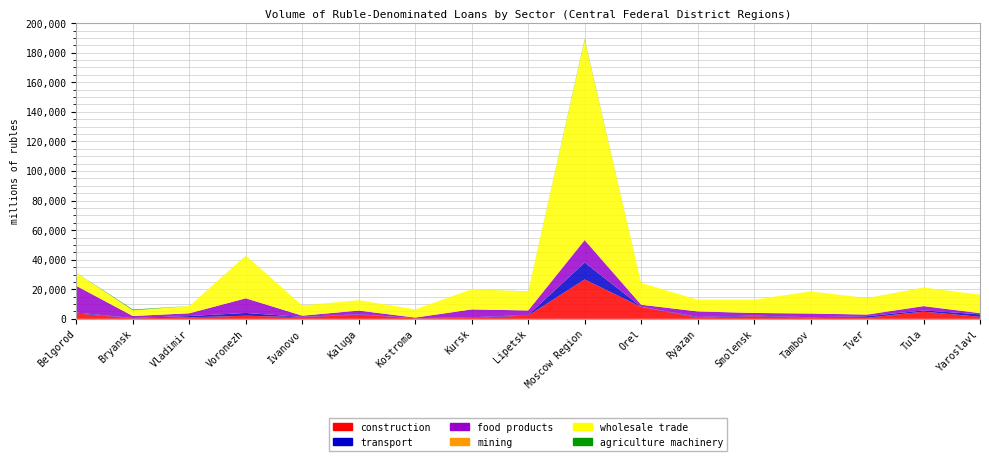

Reading right to left, what are all the values shown in this chart?

construction: Yaroslavl=1382	Tula=4870	Tver=753	Tambov=838	Smolensk=1776	Ryazan=873	Orel=8072	Moscow Region=26650	Lipetsk=2247	Kursk=683	Kostroma=384	Kaluga=2828	Ivanovo=1088	Voronezh=2115	Vladimir=1017	Bryansk=346	Belgorod=3694
transport: Yaroslavl=1687	Tula=849	Tver=1039	Tambov=245	Smolensk=447	Ryazan=435	Orel=159	Moscow Region=11435	Lipetsk=406	Kursk=367	Kostroma=98	Kaluga=295	Ivanovo=237	Voronezh=1885	Vladimir=884	Bryansk=225	Belgorod=524
food products: Yaroslavl=769	Tula=2863	Tver=1052	Tambov=2538	Smolensk=1759	Ryazan=3721	Orel=1320	Moscow Region=15071	Lipetsk=3032	Kursk=5340	Kostroma=387	Kaluga=2480	Ivanovo=830	Voronezh=9903	Vladimir=1867	Bryansk=1349	Belgorod=17981
mining: Yaroslavl=126	Tula=123	Tver=178	Tambov=1	Smolensk=9	Ryazan=22	Orel=10	Moscow Region=480	Lipetsk=14	Kursk=0	Kostroma=6	Kaluga=20	Ivanovo=1	Voronezh=6	Vladimir=38	Bryansk=0	Belgorod=273
wholesale trade: Yaroslavl=12407	Tula=12442	Tver=10994	Tambov=14922	Smolensk=8968	Ryazan=7909	Orel=14740	Moscow Region=135127	Lipetsk=12785	Kursk=13687	Kostroma=5548	Kaluga=7037	Ivanovo=6877	Voronezh=28766	Vladimir=4857	Bryansk=3882	Belgorod=8674
agriculture machinery: Yaroslavl=0	Tula=21	Tver=24	Tambov=8	Smolensk=1	Ryazan=4	Orel=1	Moscow Region=474	Lipetsk=76	Kursk=2	Kostroma=3	Kaluga=0	Ivanovo=12	Voronezh=34	Vladimir=0	Bryansk=531	Belgorod=40